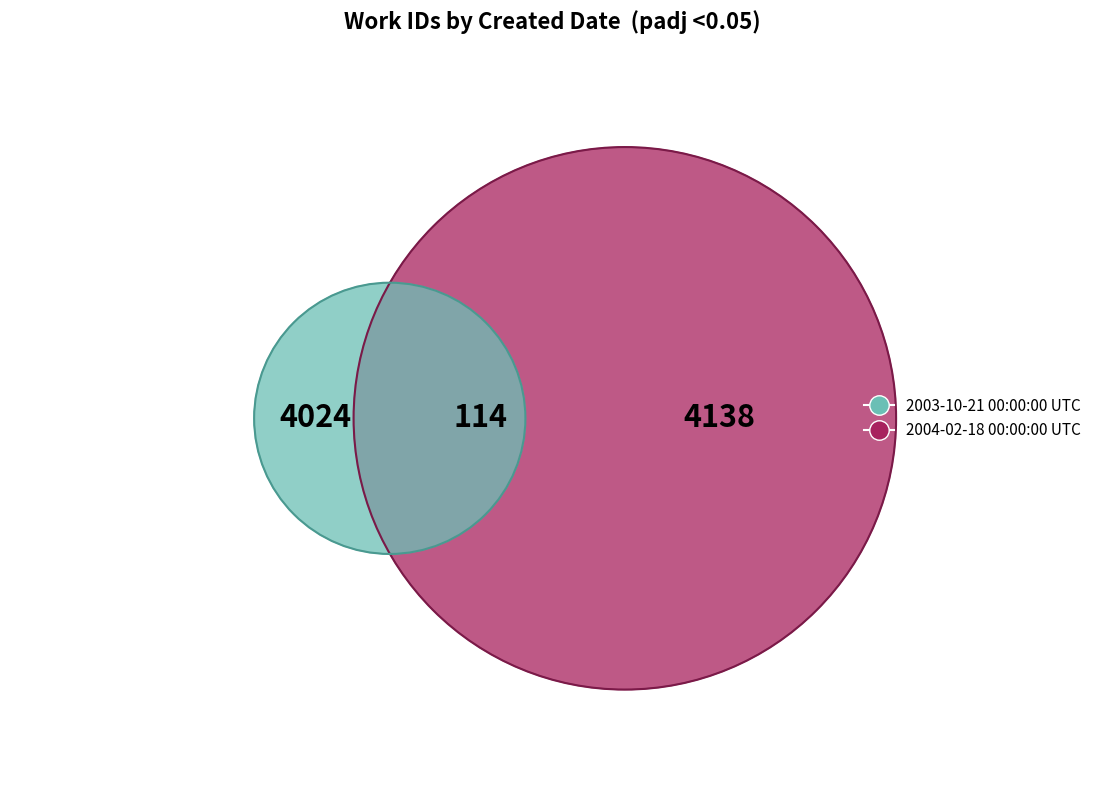

What is the majority slice?

2004-02-18 00:00:00 UTC